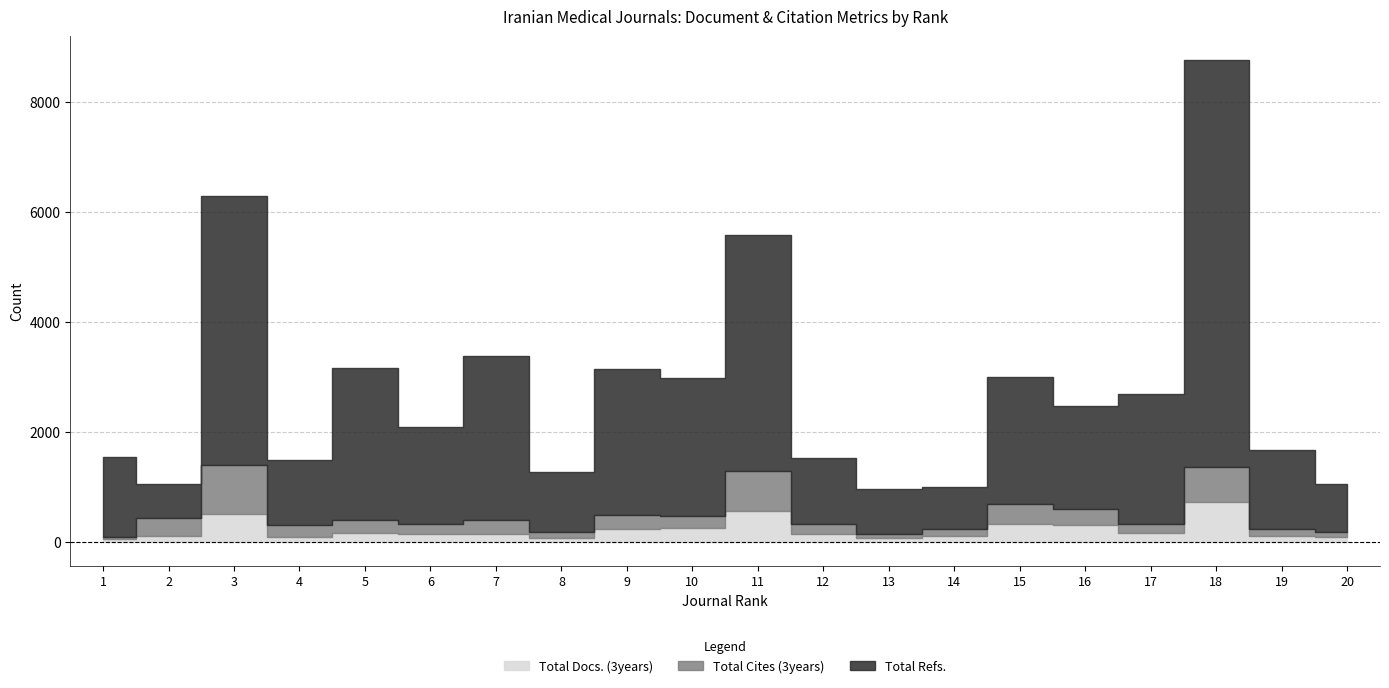

Which category has the highest value in the Total Docs. (3years) series?

18